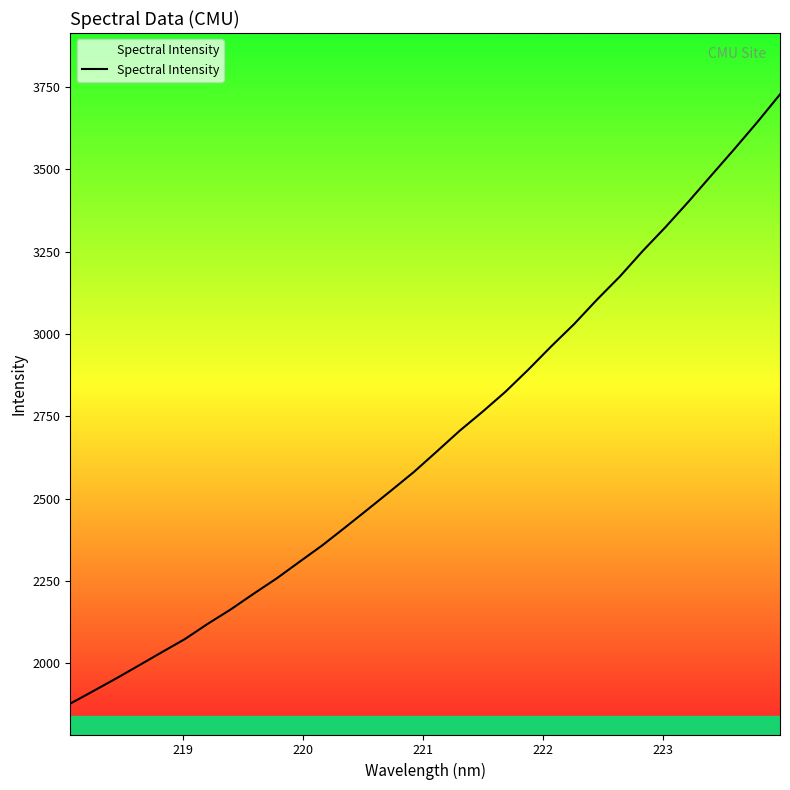

Is this an area chart (filled region under the line)?

No